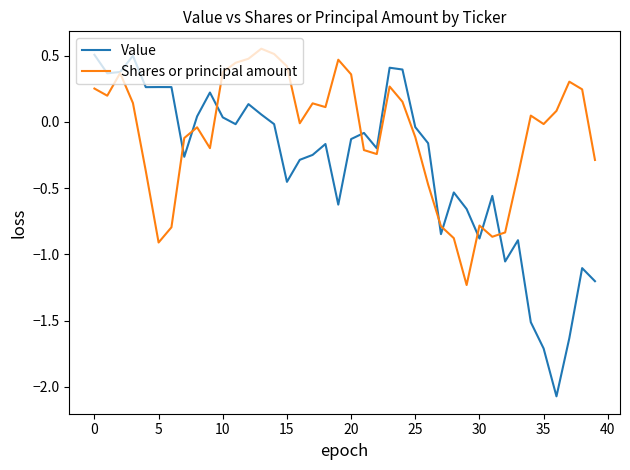

Which series has the widest spread of values?

Value